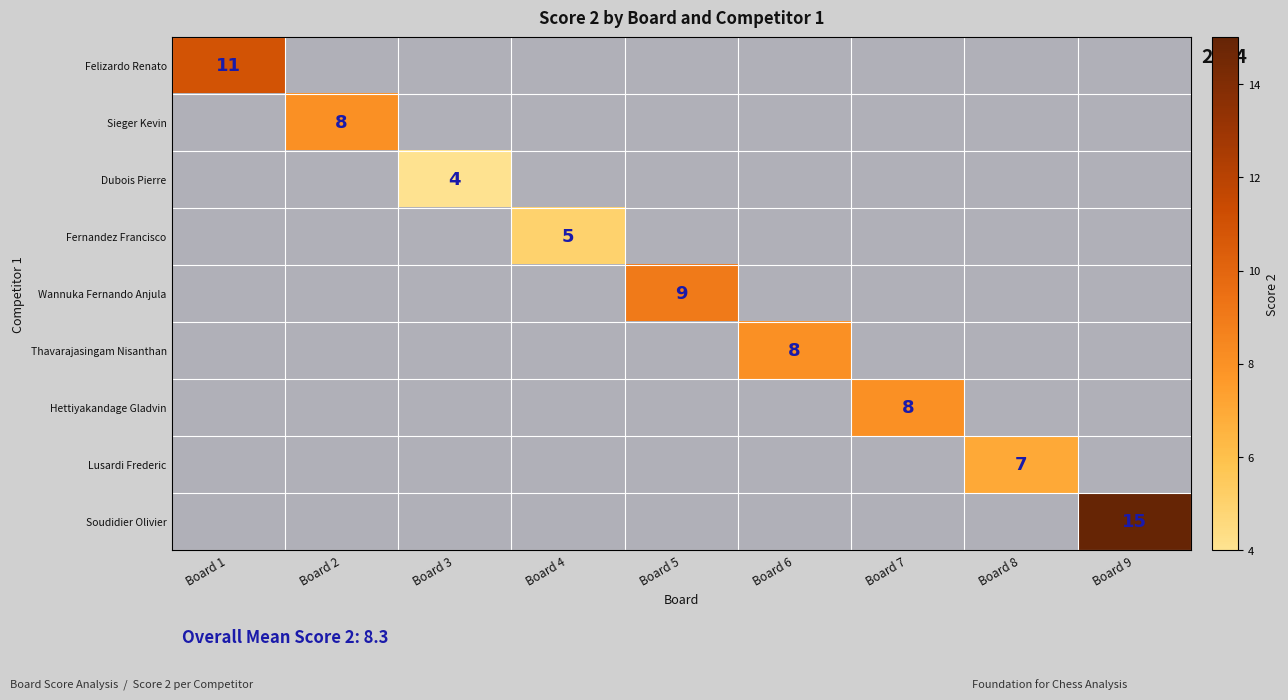

Is it true that Thavarajasingam Nisanthan equals 13 at Board 6?

False